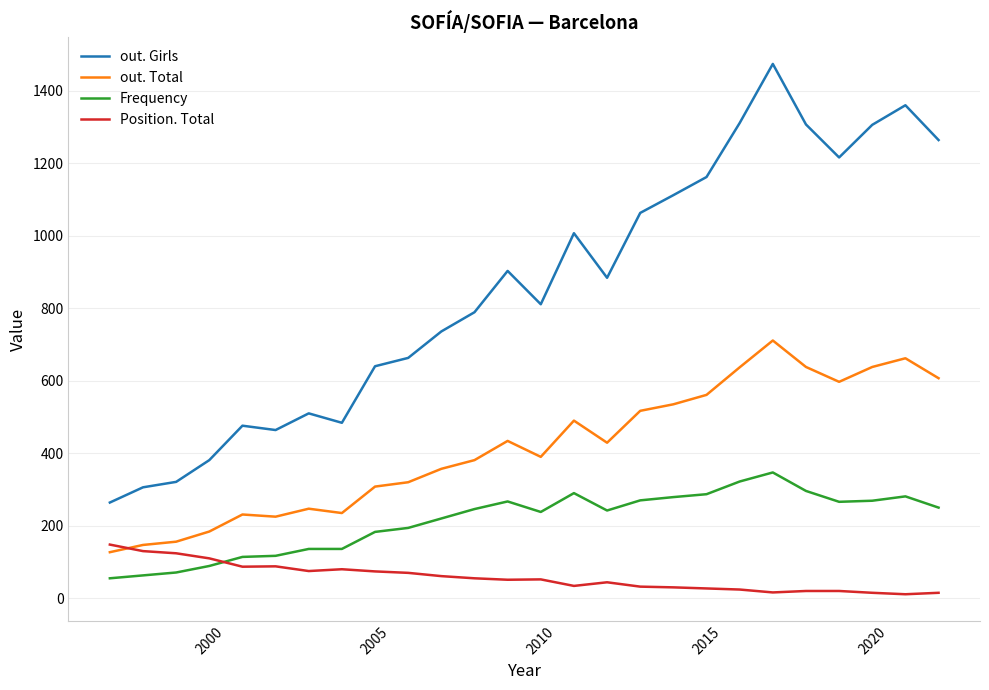

What is the maximum value for out. Total?

711